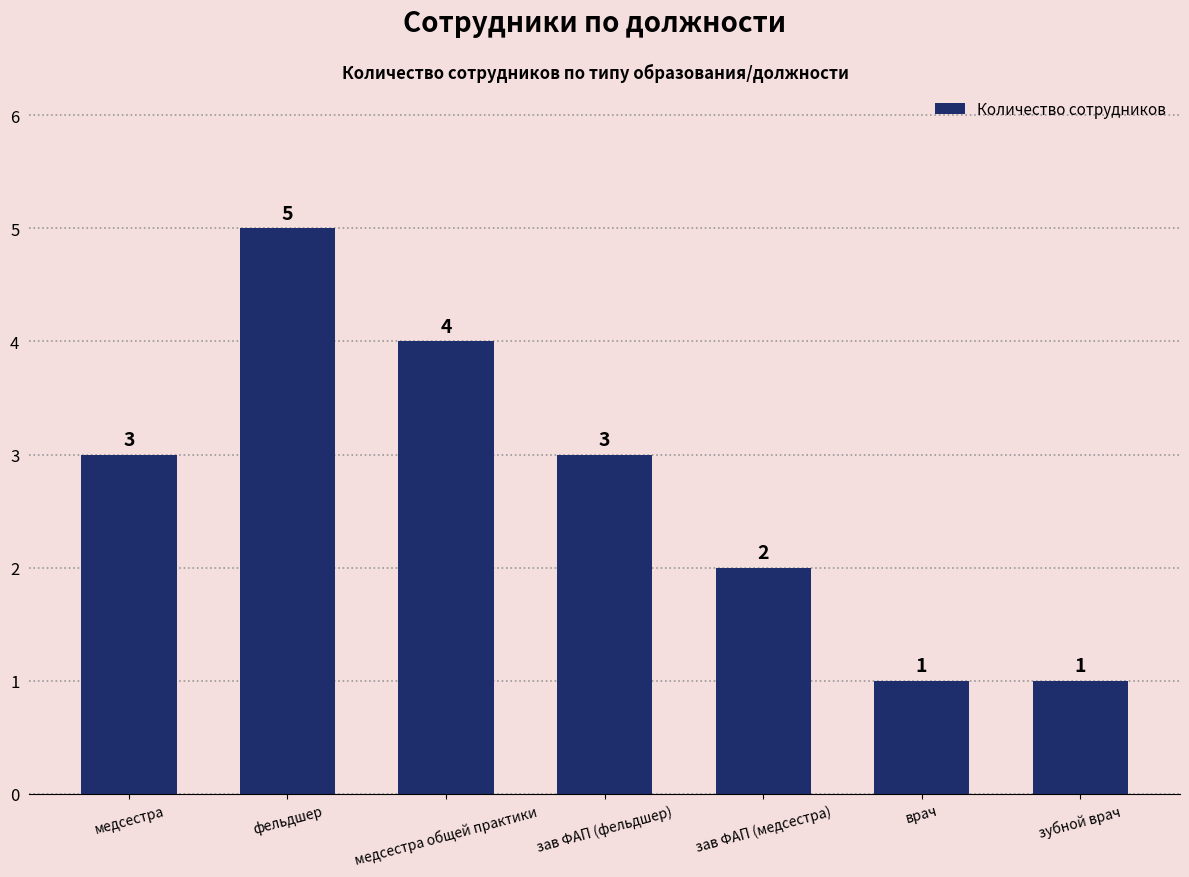

Reading right to left, what are all the values shown in this chart?

зубной врач=1	врач=1	зав ФАП (медсестра)=2	зав ФАП (фельдшер)=3	медсестра общей практики=4	фельдшер=5	медсестра=3